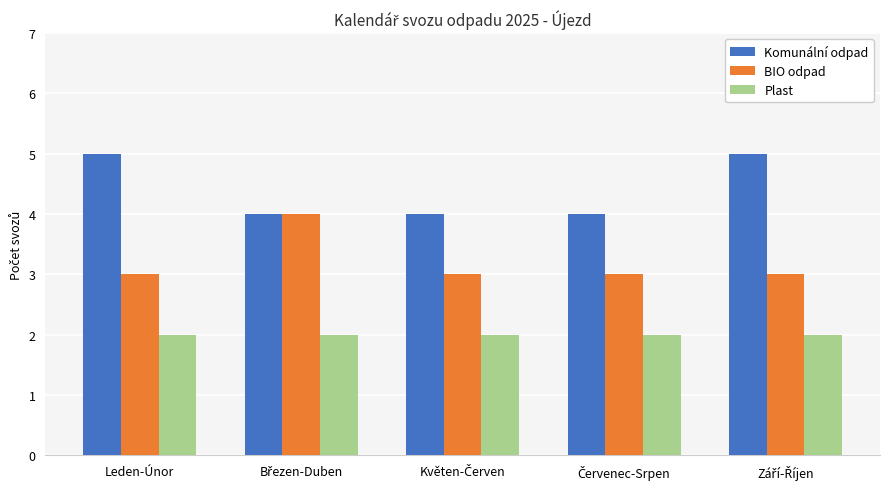

What is the highest value of the Plast series?

2